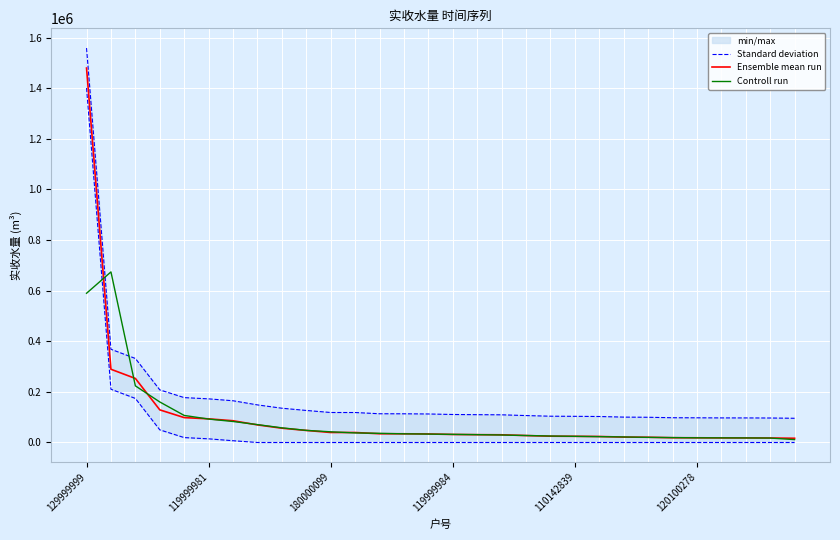

Rank the series by their maximum value, from lowest to highest.

Controll run, Ensemble mean run, Standard deviation